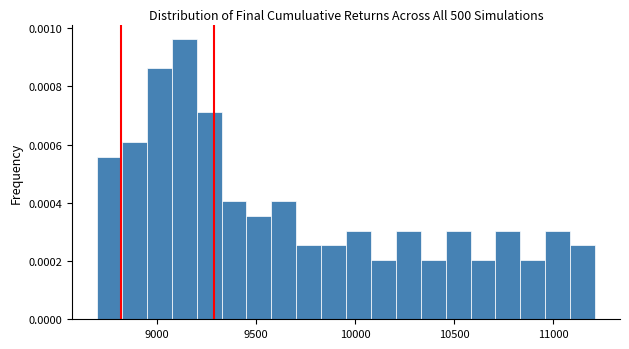

Read against the x-axis, roughly where is the centre of the tallest bar?

9150